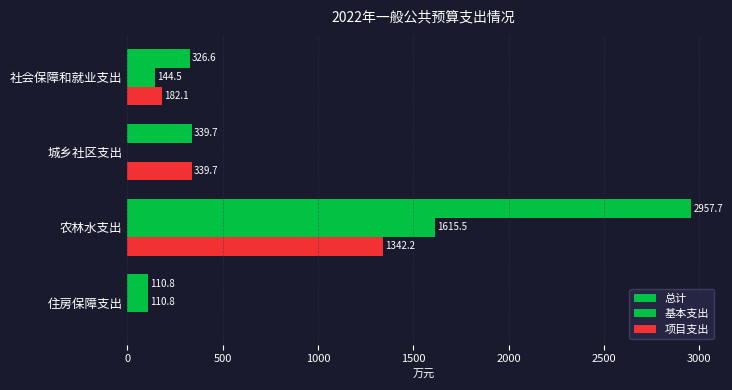

How many data points does each series have?

4